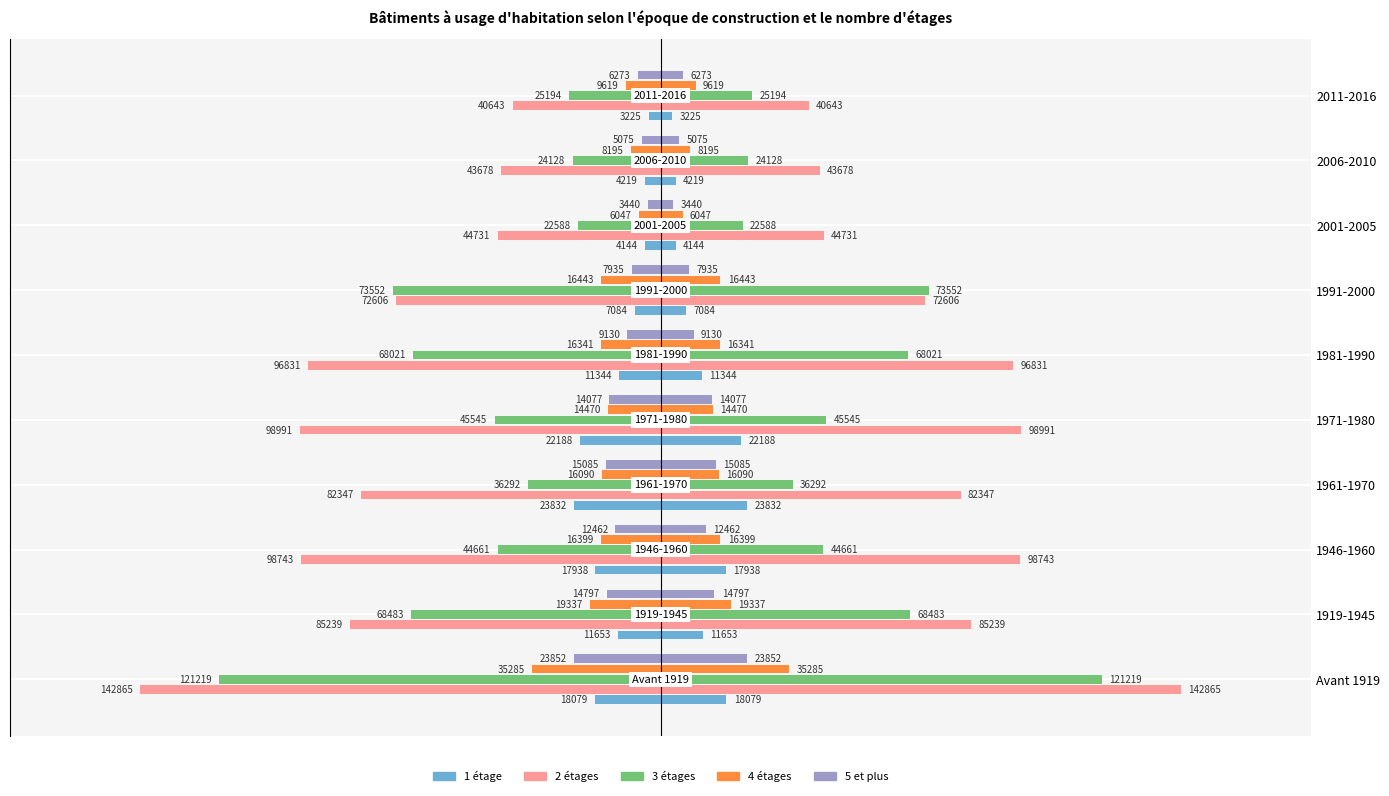

How many categories are shown in the chart?

10